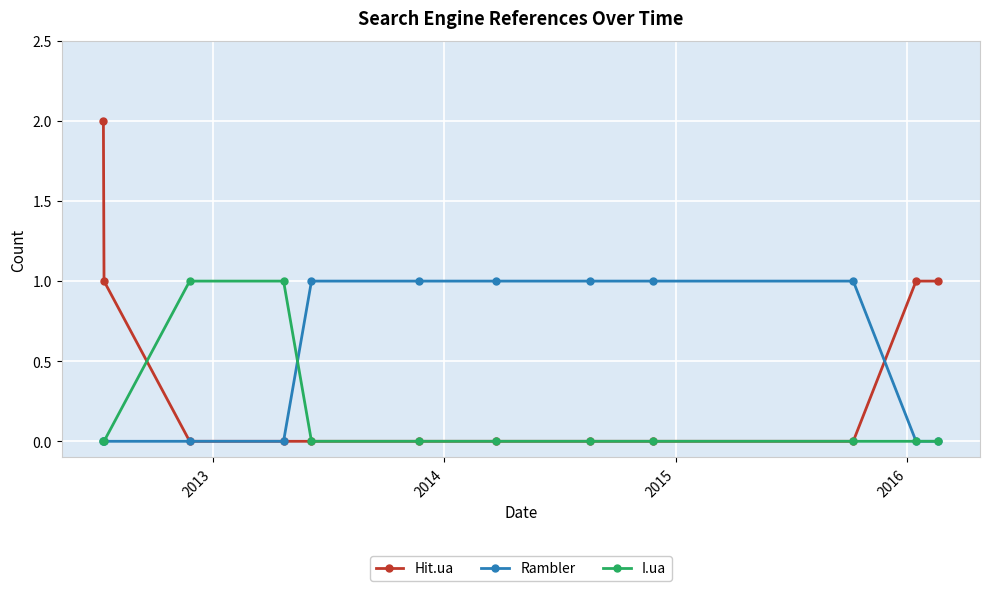

Which series has the widest spread of values?

Hit.ua